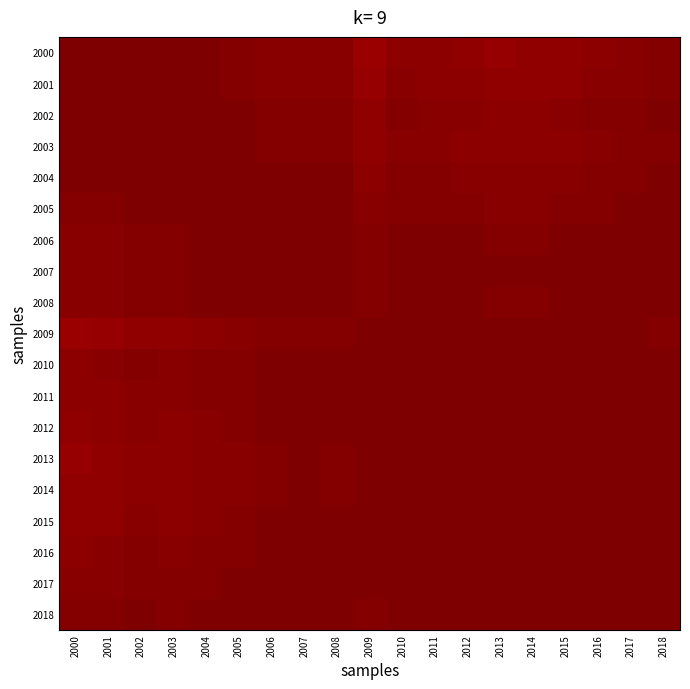

At which category is the sum across all series the highest?

2017